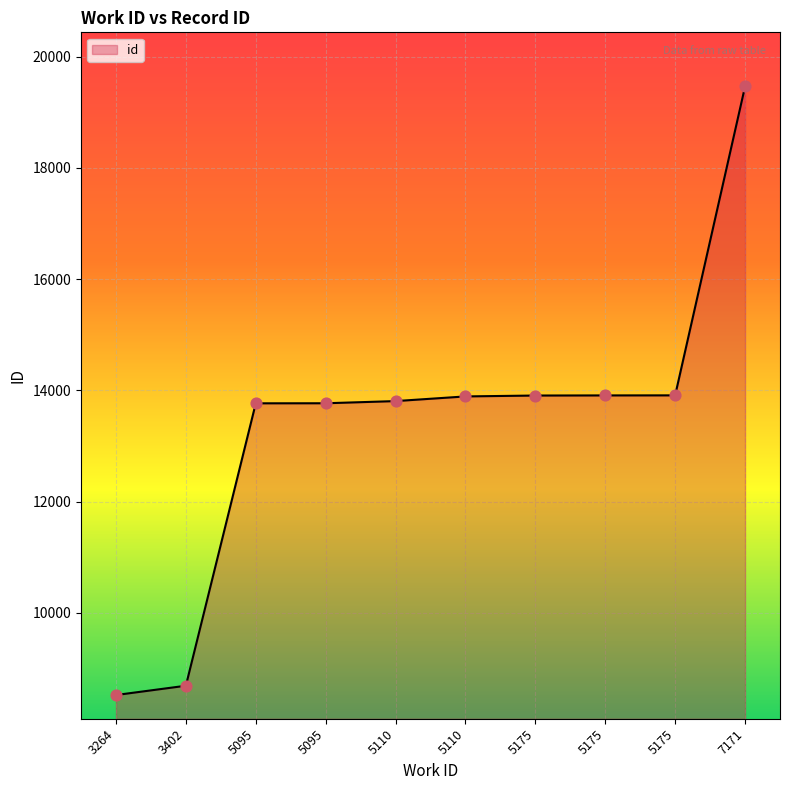

Which has a higher value, 7171 or 5175?

7171